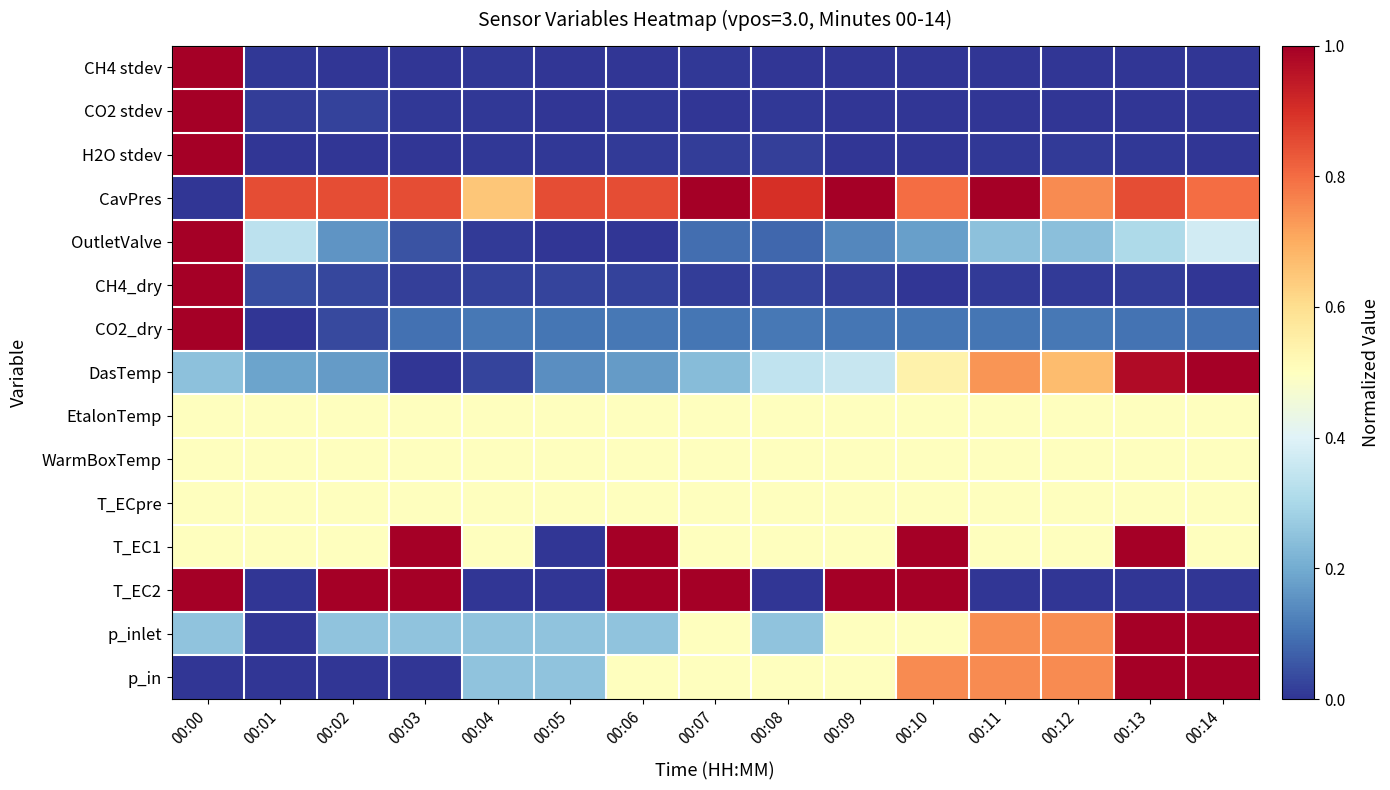

Reading left to right, list all the values displayed in this chart.

CH4 stdev: 00:00=1.0	00:01=0.0	00:02=0.0	00:03=0.0	00:04=0.0	00:05=0.0	00:06=0.0	00:07=0.0	00:08=0.0	00:09=0.0	00:10=0.0	00:11=0.0	00:12=0.0	00:13=0.0	00:14=0.0
CO2 stdev: 00:00=1.0	00:01=0.0	00:02=0.0	00:03=0.0	00:04=0.0	00:05=0.0	00:06=0.0	00:07=0.0	00:08=0.0	00:09=0.0	00:10=0.0	00:11=0.0	00:12=0.0	00:13=0.0	00:14=0.0
H2O stdev: 00:00=1.0	00:01=0.0	00:02=0.0	00:03=0.0	00:04=0.0	00:05=0.0	00:06=0.0	00:07=0.0	00:08=0.0	00:09=0.0	00:10=0.0	00:11=0.0	00:12=0.0	00:13=0.0	00:14=0.0
CavPres: 00:00=0.0	00:01=0.8	00:02=0.8	00:03=0.8	00:04=0.6	00:05=0.8	00:06=0.8	00:07=1.0	00:08=0.9	00:09=1.0	00:10=0.8	00:11=1.0	00:12=0.8	00:13=0.8	00:14=0.8
OutletValve: 00:00=1.0	00:01=0.3	00:02=0.2	00:03=0.0	00:04=0.0	00:05=0.0	00:06=0.0	00:07=0.1	00:08=0.1	00:09=0.1	00:10=0.2	00:11=0.2	00:12=0.2	00:13=0.3	00:14=0.4
CH4_dry: 00:00=1.0	00:01=0.0	00:02=0.0	00:03=0.0	00:04=0.0	00:05=0.0	00:06=0.0	00:07=0.0	00:08=0.0	00:09=0.0	00:10=0.0	00:11=0.0	00:12=0.0	00:13=0.0	00:14=0.0
CO2_dry: 00:00=1.0	00:01=0.0	00:02=0.0	00:03=0.1	00:04=0.1	00:05=0.1	00:06=0.1	00:07=0.1	00:08=0.1	00:09=0.1	00:10=0.1	00:11=0.1	00:12=0.1	00:13=0.1	00:14=0.1
DasTemp: 00:00=0.2	00:01=0.2	00:02=0.2	00:03=0.0	00:04=0.0	00:05=0.1	00:06=0.2	00:07=0.2	00:08=0.3	00:09=0.4	00:10=0.5	00:11=0.7	00:12=0.7	00:13=1.0	00:14=1.0
EtalonTemp: 00:00=0.5	00:01=0.5	00:02=0.5	00:03=0.5	00:04=0.5	00:05=0.5	00:06=0.5	00:07=0.5	00:08=0.5	00:09=0.5	00:10=0.5	00:11=0.5	00:12=0.5	00:13=0.5	00:14=0.5
WarmBoxTemp: 00:00=0.5	00:01=0.5	00:02=0.5	00:03=0.5	00:04=0.5	00:05=0.5	00:06=0.5	00:07=0.5	00:08=0.5	00:09=0.5	00:10=0.5	00:11=0.5	00:12=0.5	00:13=0.5	00:14=0.5
T_ECpre: 00:00=0.5	00:01=0.5	00:02=0.5	00:03=0.5	00:04=0.5	00:05=0.5	00:06=0.5	00:07=0.5	00:08=0.5	00:09=0.5	00:10=0.5	00:11=0.5	00:12=0.5	00:13=0.5	00:14=0.5
T_EC1: 00:00=0.5	00:01=0.5	00:02=0.5	00:03=1.0	00:04=0.5	00:05=0.0	00:06=1.0	00:07=0.5	00:08=0.5	00:09=0.5	00:10=1.0	00:11=0.5	00:12=0.5	00:13=1.0	00:14=0.5
T_EC2: 00:00=1.0	00:01=0.0	00:02=1.0	00:03=1.0	00:04=0.0	00:05=0.0	00:06=1.0	00:07=1.0	00:08=0.0	00:09=1.0	00:10=1.0	00:11=0.0	00:12=0.0	00:13=0.0	00:14=0.0
p_inlet: 00:00=0.3	00:01=0.0	00:02=0.3	00:03=0.3	00:04=0.3	00:05=0.3	00:06=0.3	00:07=0.5	00:08=0.3	00:09=0.5	00:10=0.5	00:11=0.7	00:12=0.7	00:13=1.0	00:14=1.0
p_in: 00:00=0.0	00:01=0.0	00:02=0.0	00:03=0.0	00:04=0.2	00:05=0.2	00:06=0.5	00:07=0.5	00:08=0.5	00:09=0.5	00:10=0.8	00:11=0.8	00:12=0.8	00:13=1.0	00:14=1.0